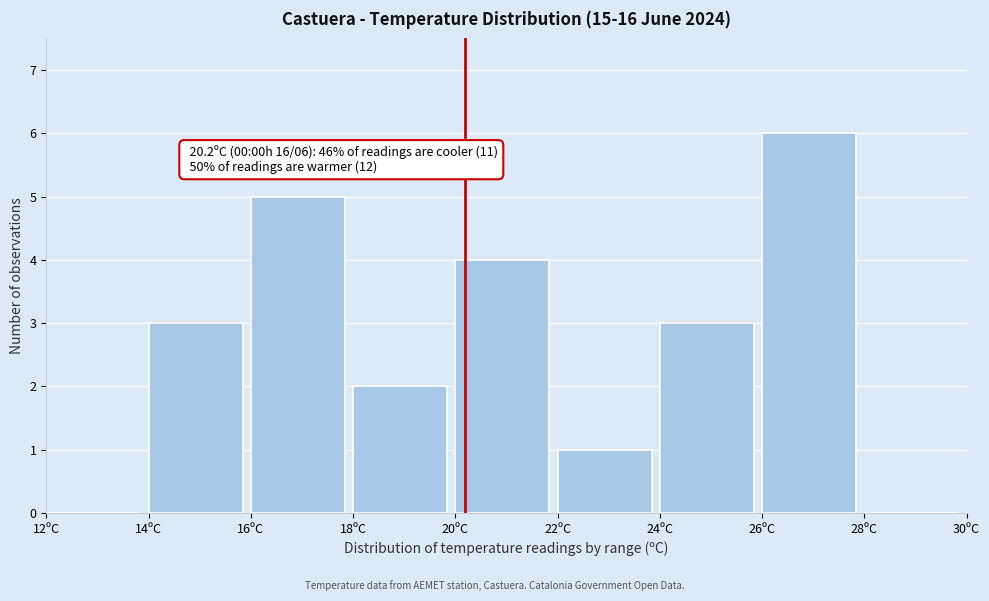

Which range on the x-axis has the tallest bar?

26 to 28